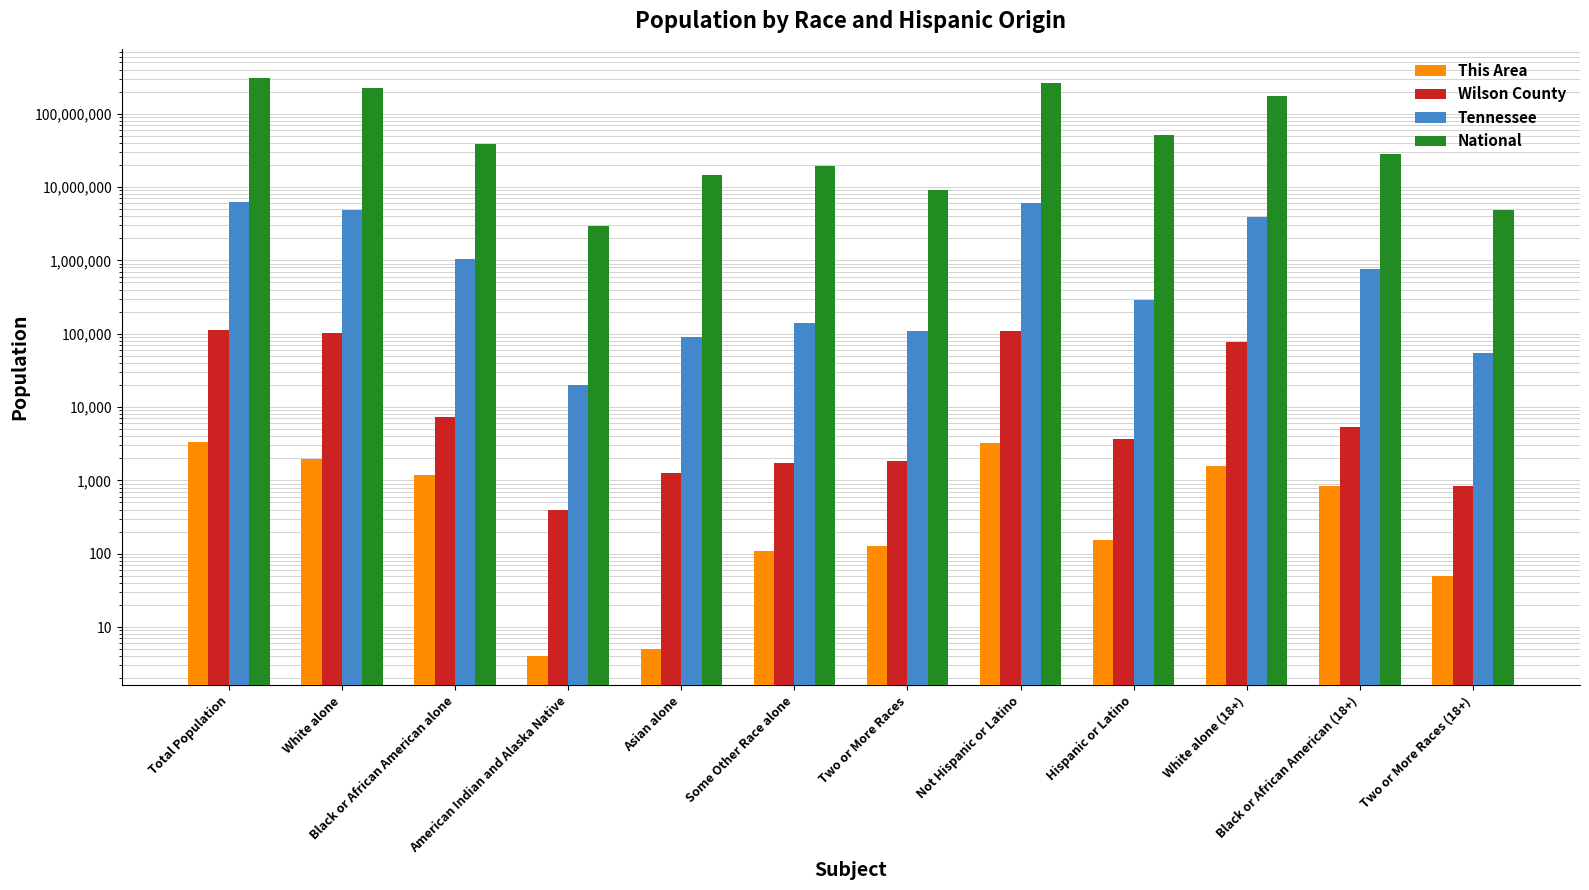

At which label does National reach its minimum?

American Indian and Alaska Native